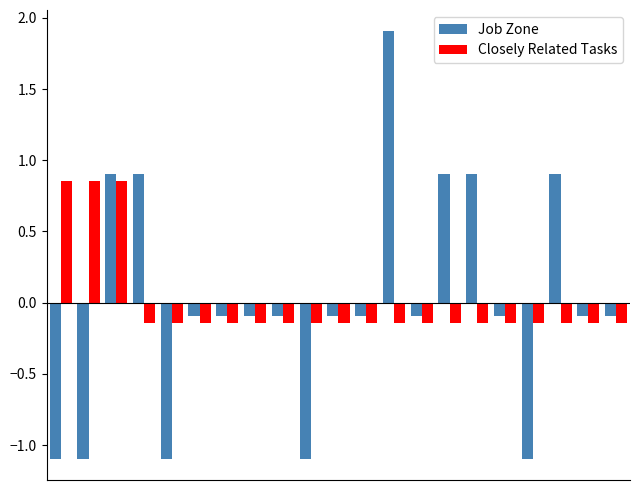

What is the difference between the maximum and minimum values in the Job Zone series?

3.0